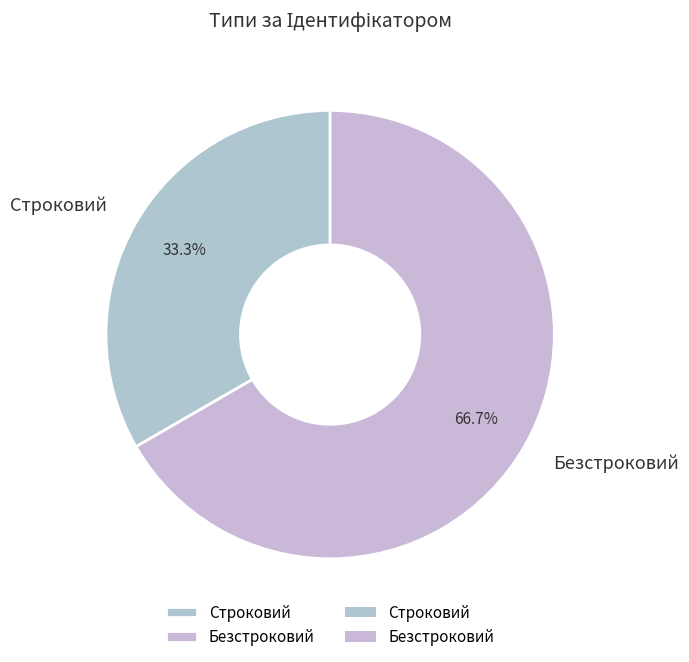

What portion of the pie excludes Безстроковий?

33.3%